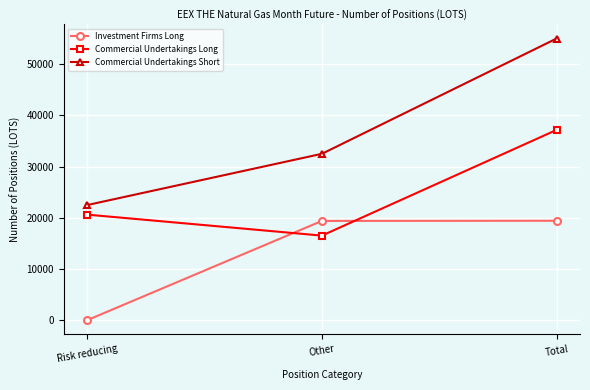

At which label is Commercial Undertakings Long closest to 26851?

Risk reducing